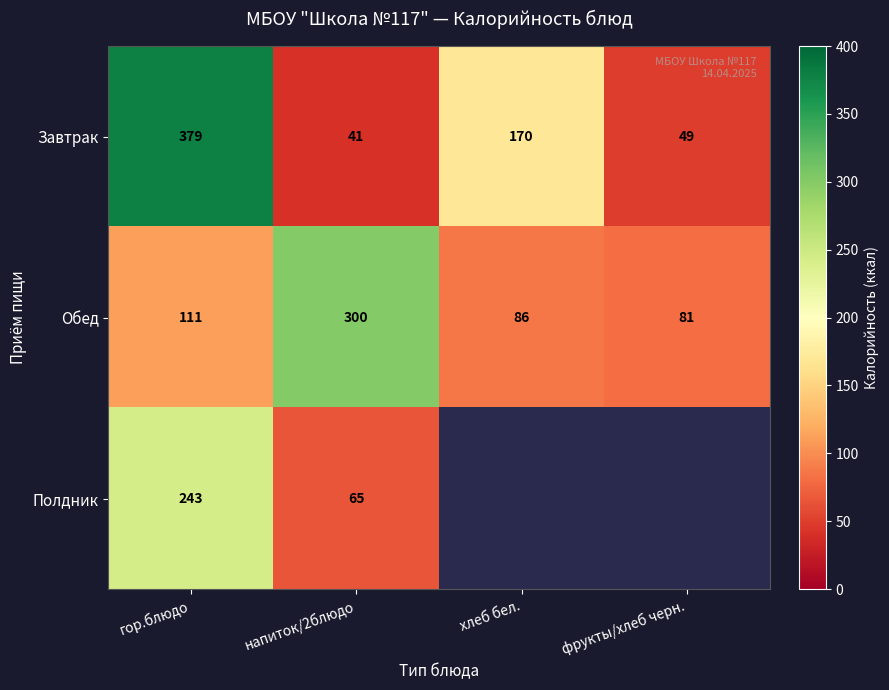

How many values in the Завтрак series are below 170?

2